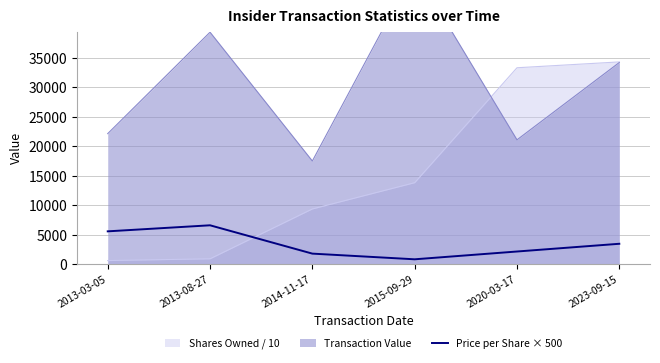

How many data points are less than 3425?

3